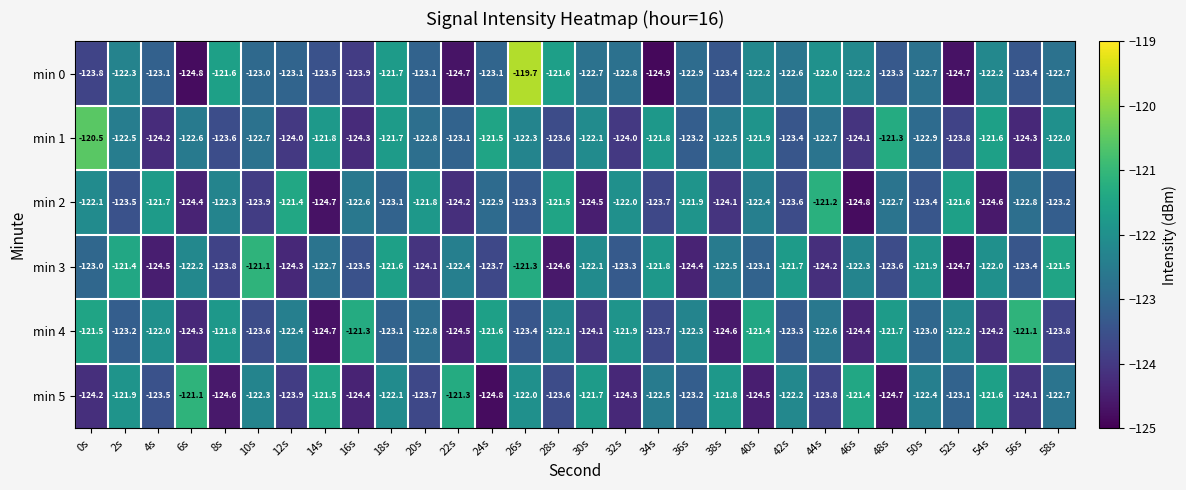

What is the difference between the second highest and second lowest values in the min 4 series?

3.3